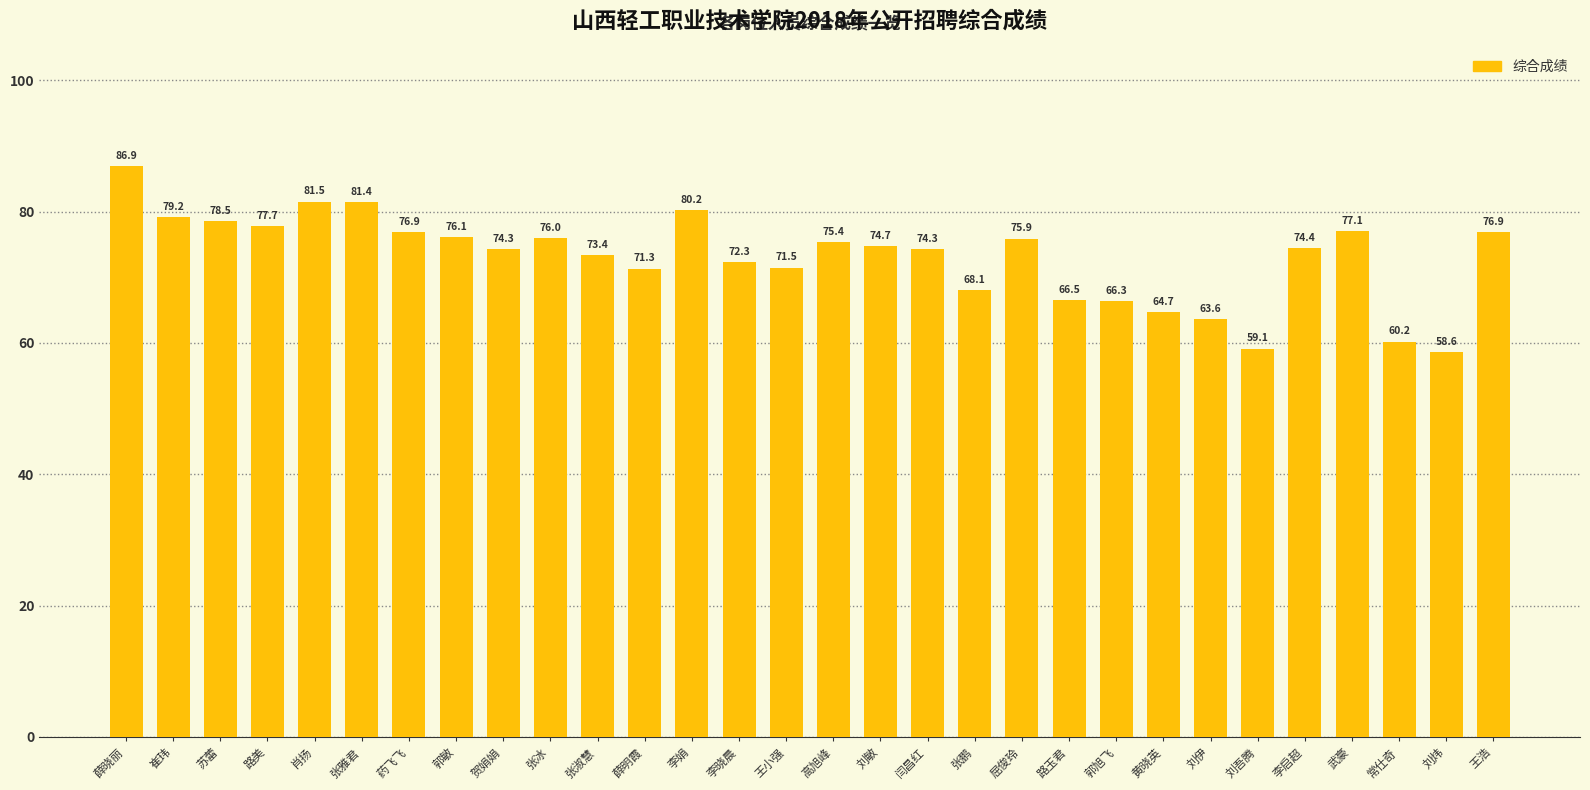

At which label is the value closest to 72?

李晓晨